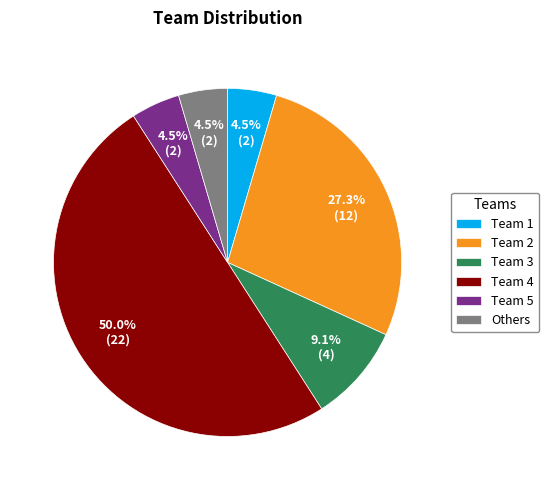

How many segments does this pie chart have?

6